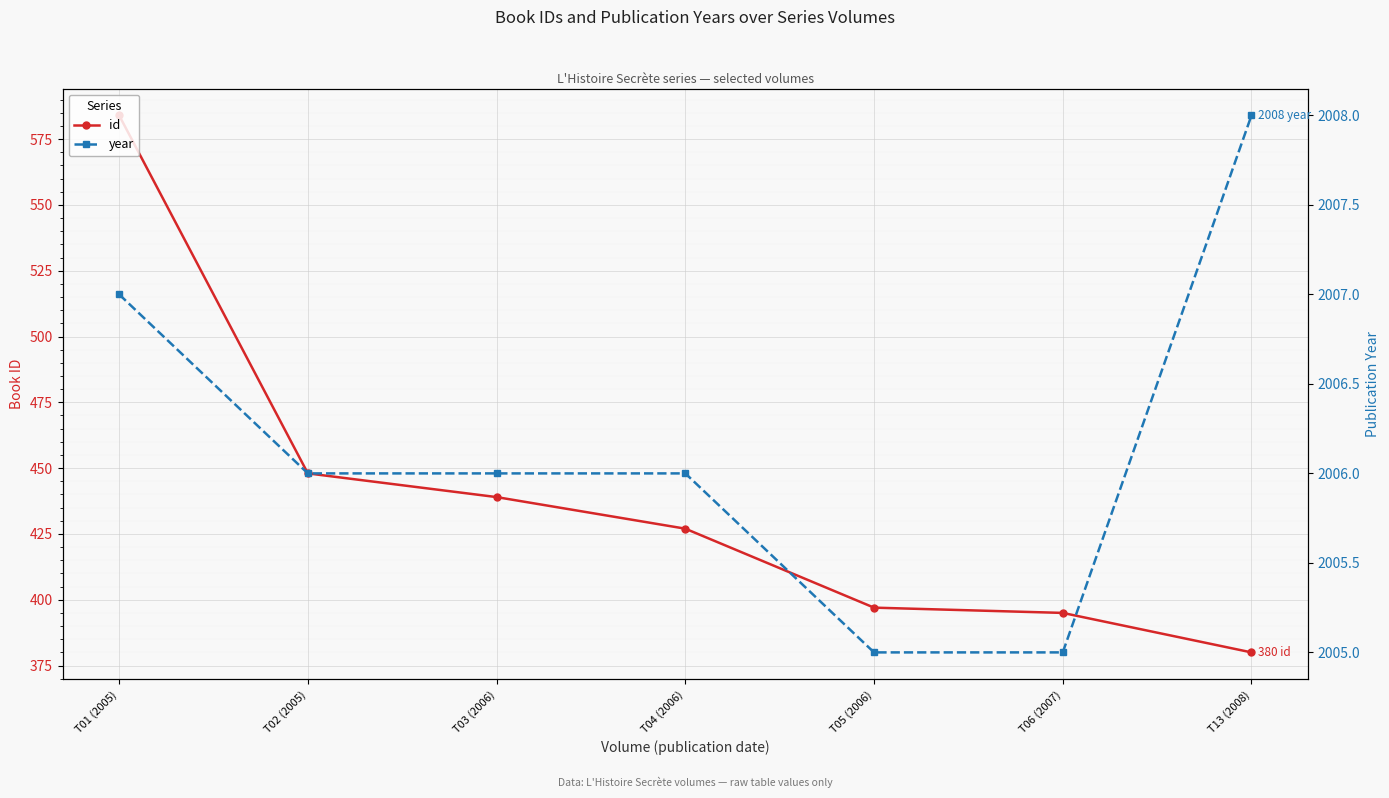

The value of year at T02 (2005) is 3276. True or false?

False